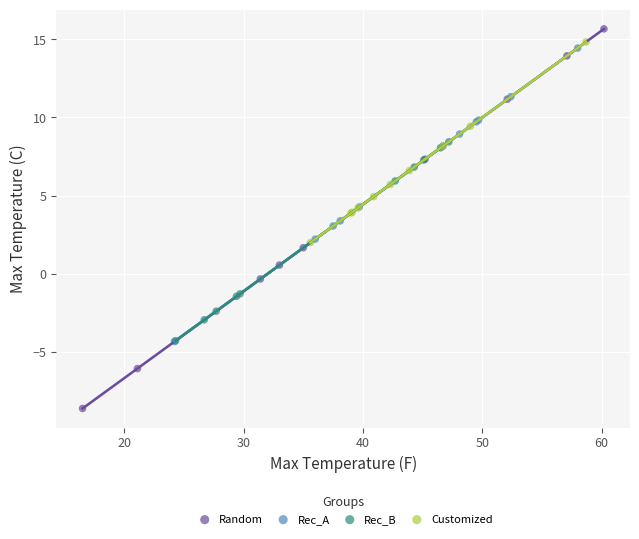

What are all the series names shown in the legend?

Random, Rec_A, Rec_B, Customized